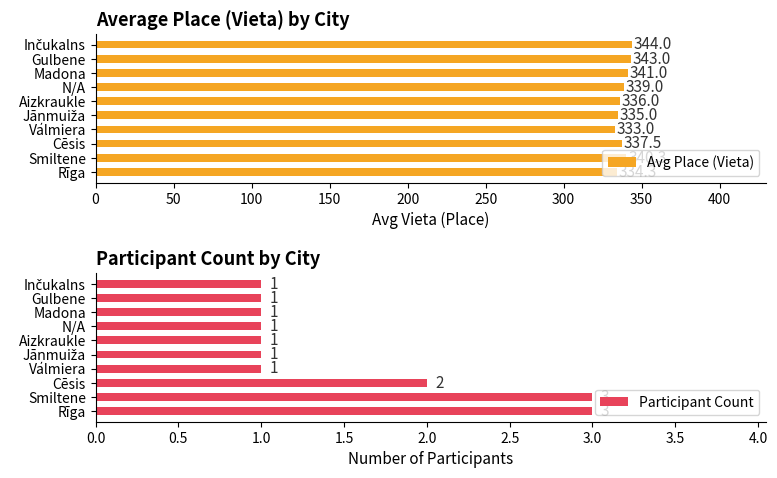

Count the number of categories in the chart.

10